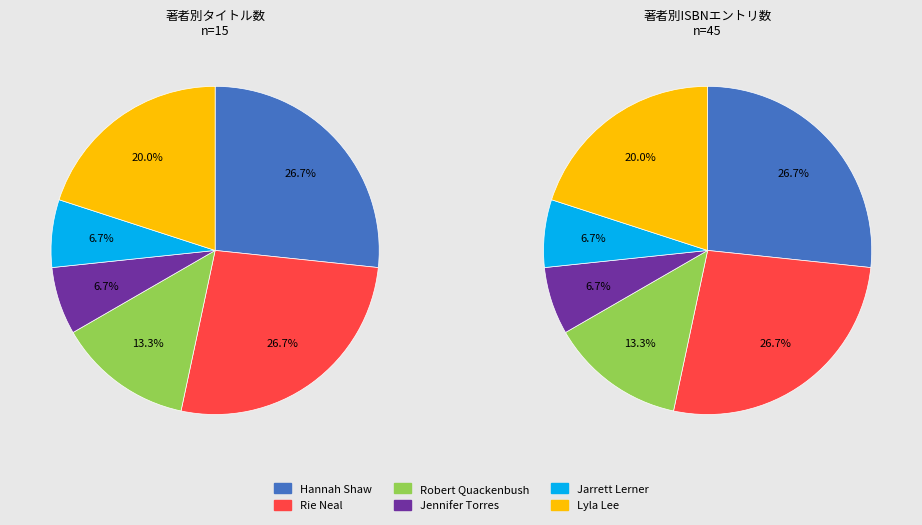

Is there a majority slice in this chart?

No